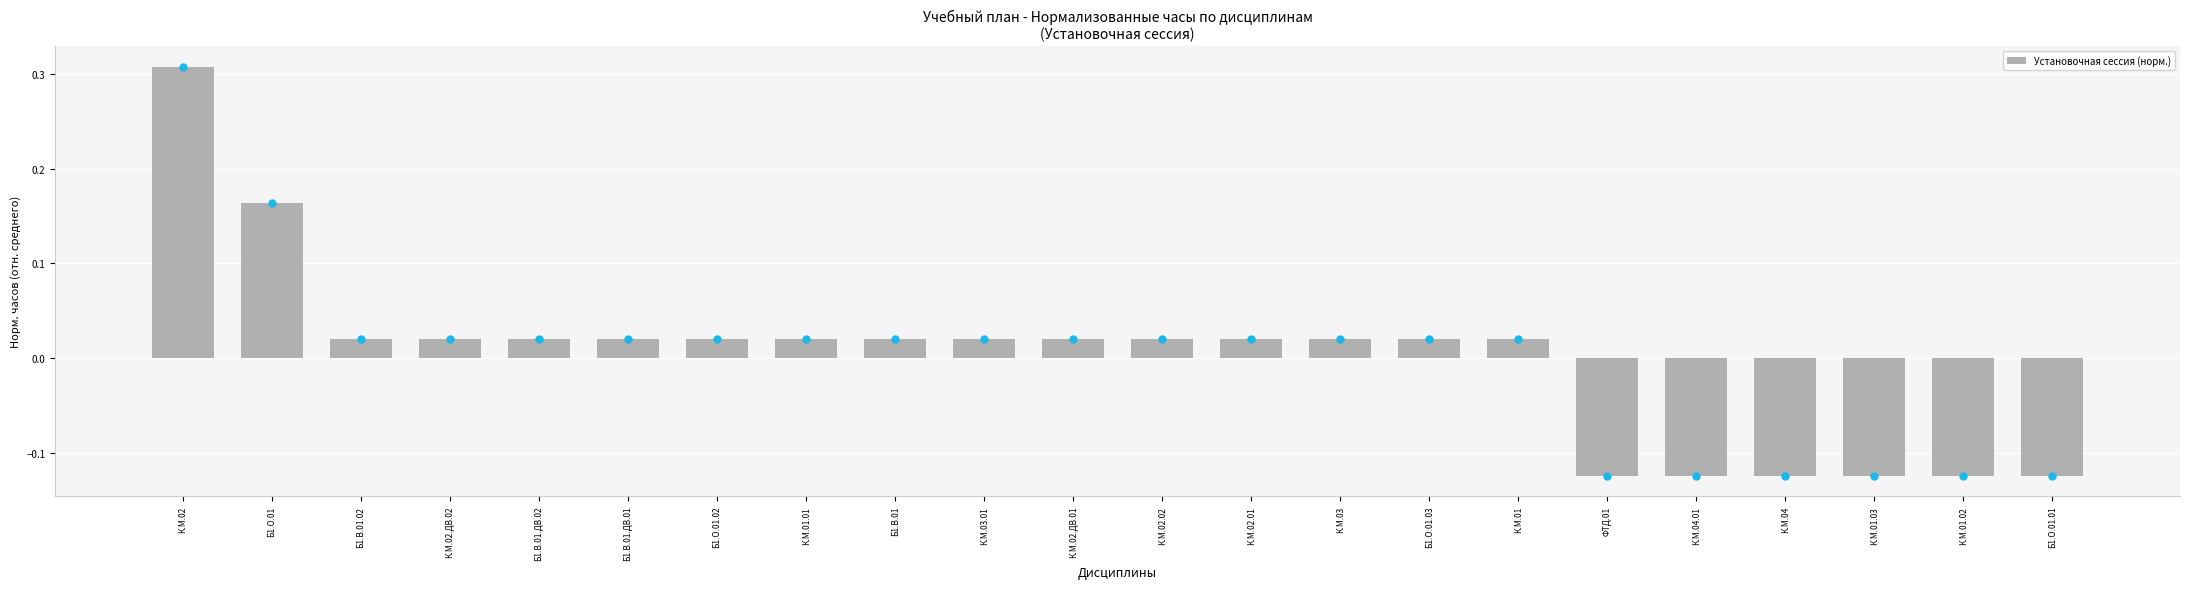

The chart shows a value of 0.3 at Б1.О.01. True or false?

False